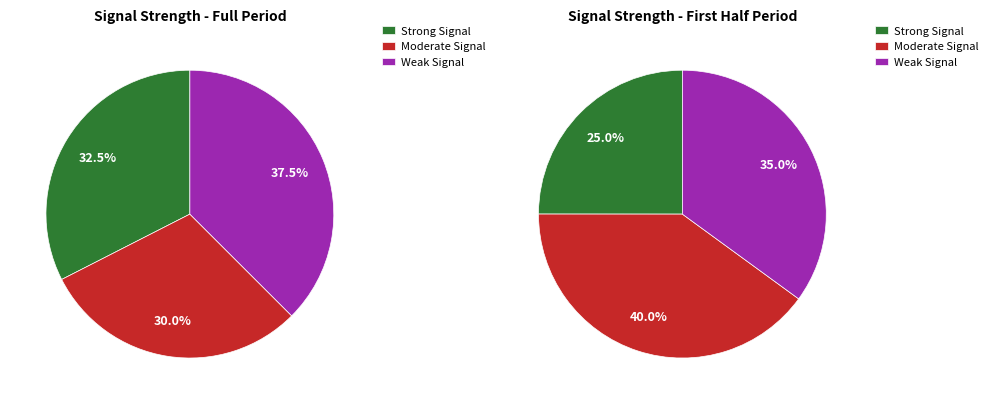

True or false: 37 accounts for 3% of the total.

True